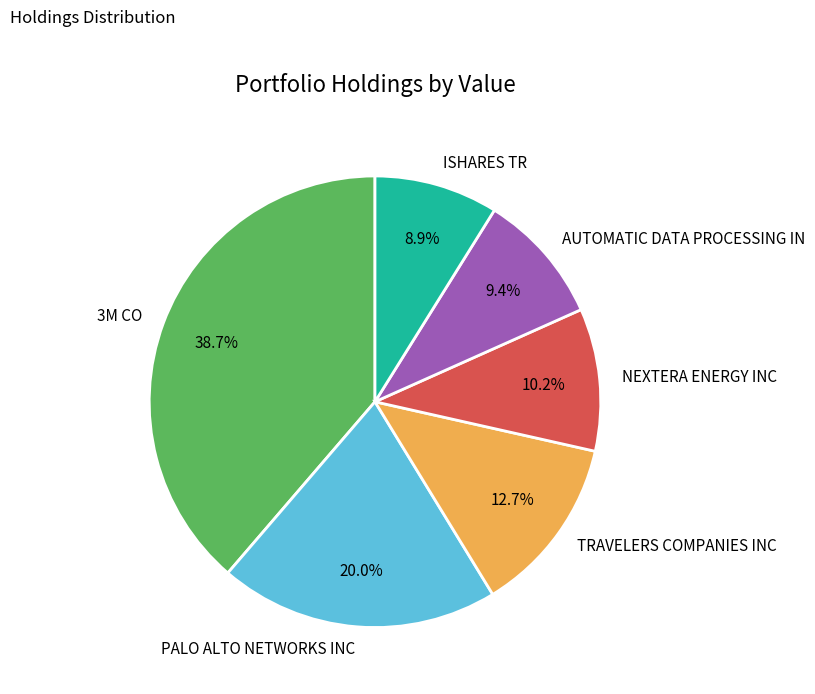

Is ISHARES TR the majority of the pie?

No